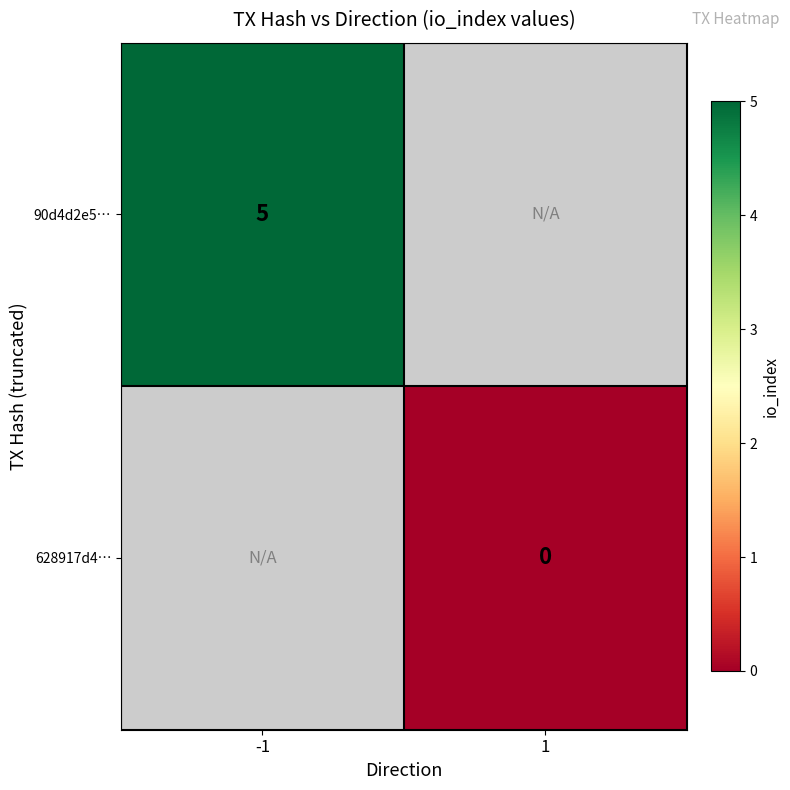

The 90d4d2e5… series shows 5 at -1. True or false?

True